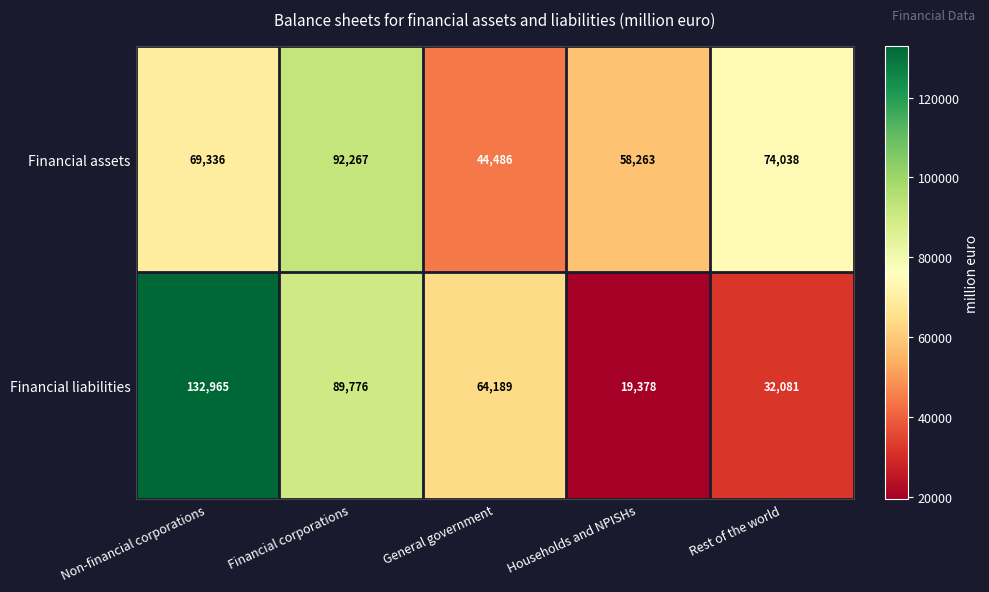

Which series has the largest range (max minus min)?

Financial liabilities